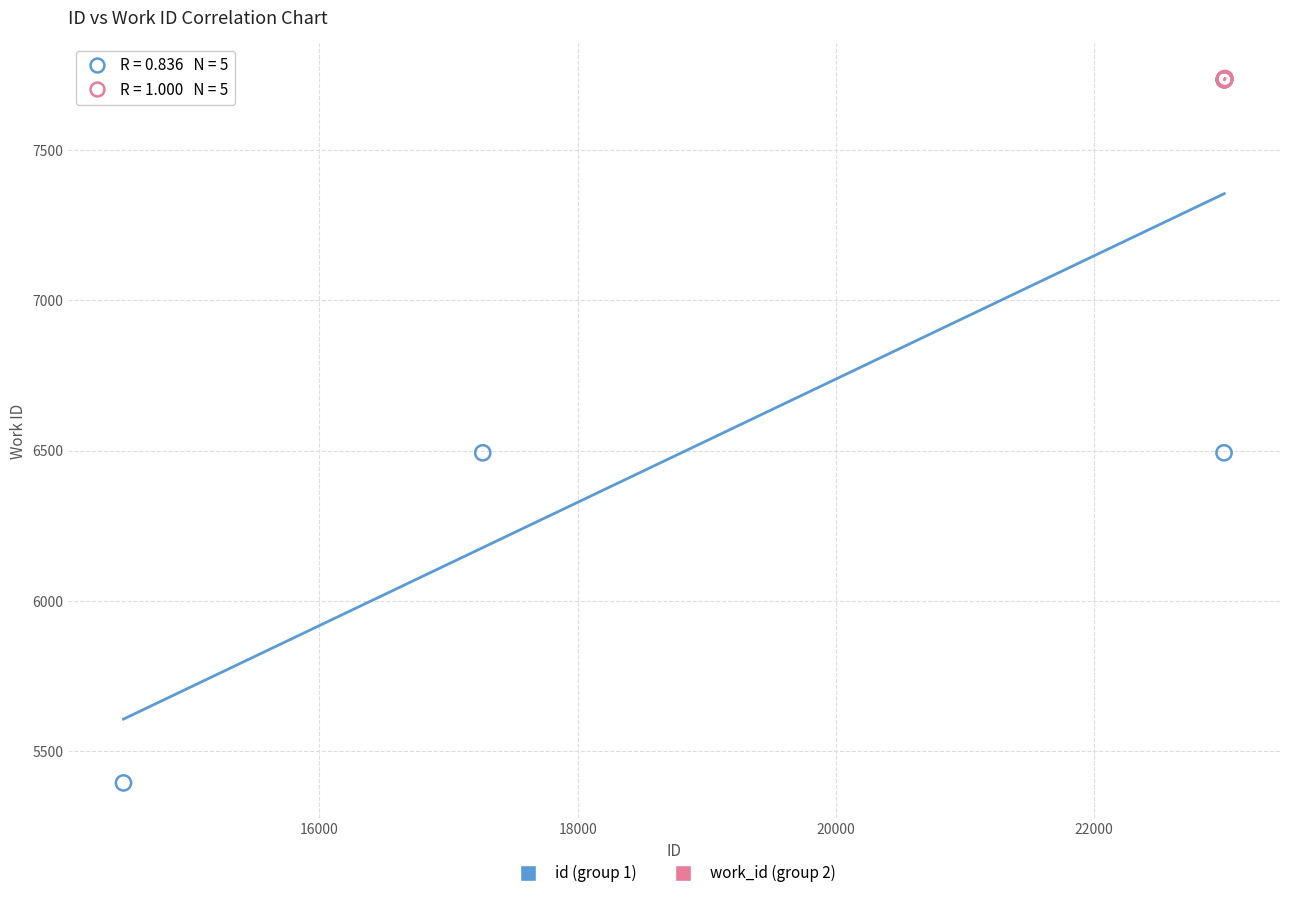

Which series contains the lowest Y value?

id (group 1)